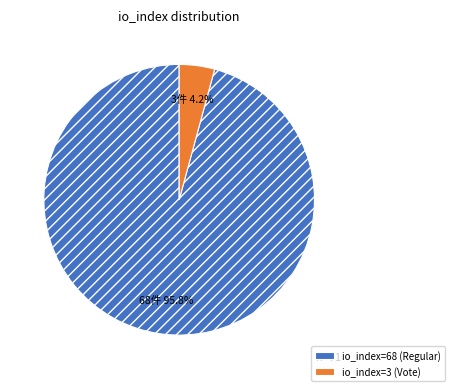

To the nearest percent, what is the combined percentage of io_index=68 (Regular) and io_index=3 (Vote)?

100%